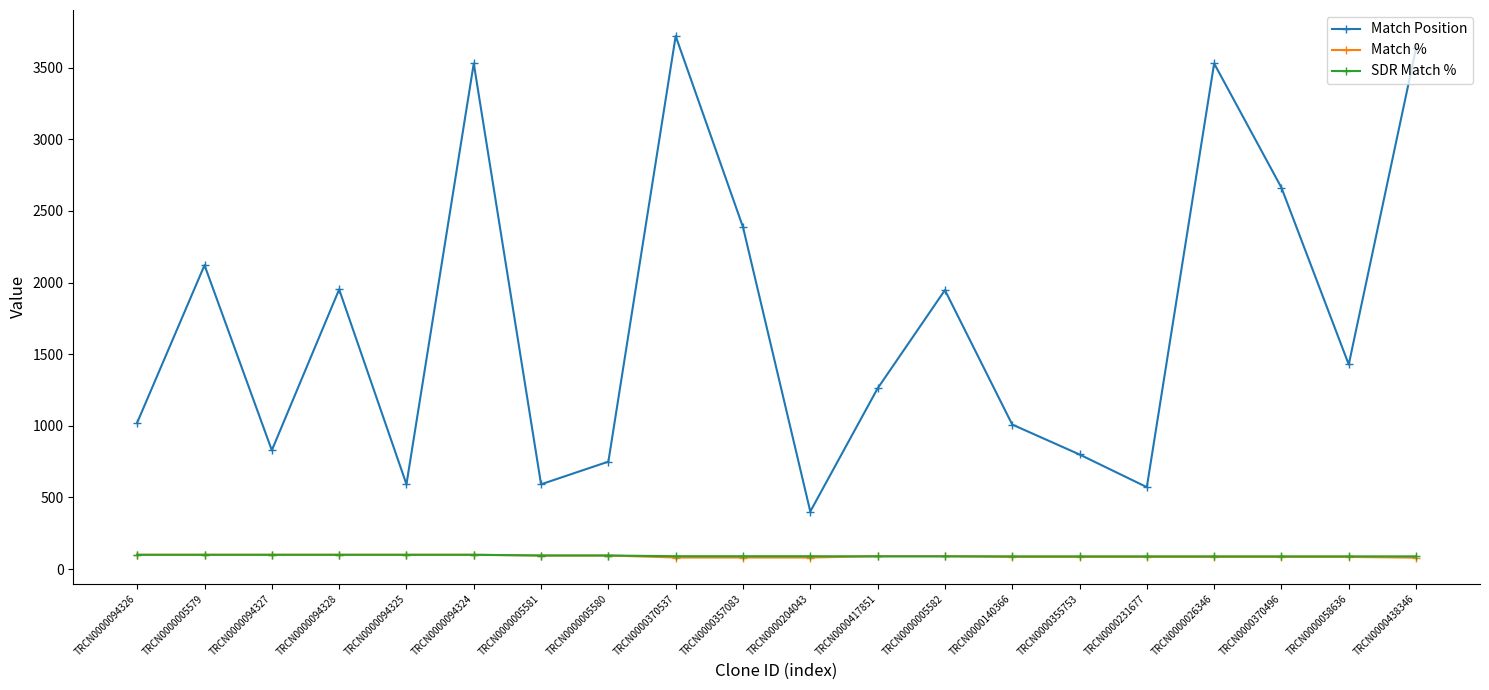

At how many categories does at least one series exceed 2268?

6